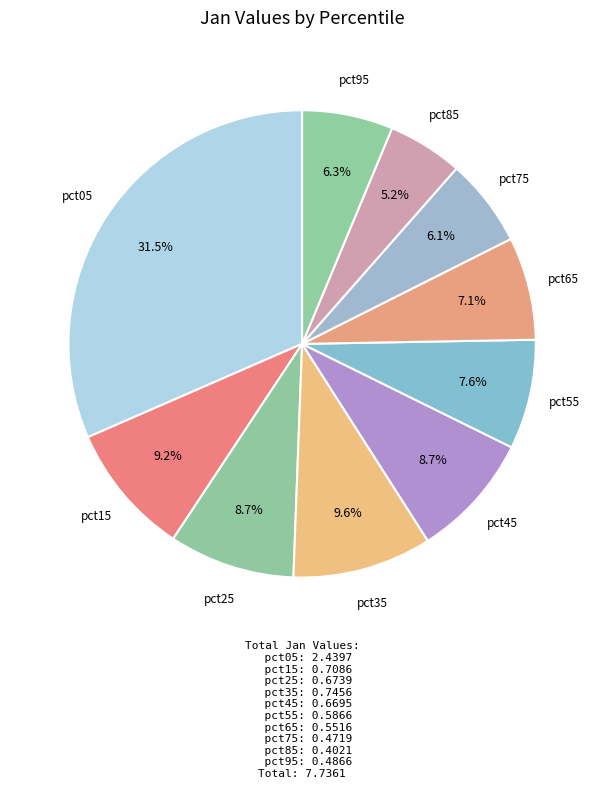

Count the number of slices in the pie.

10